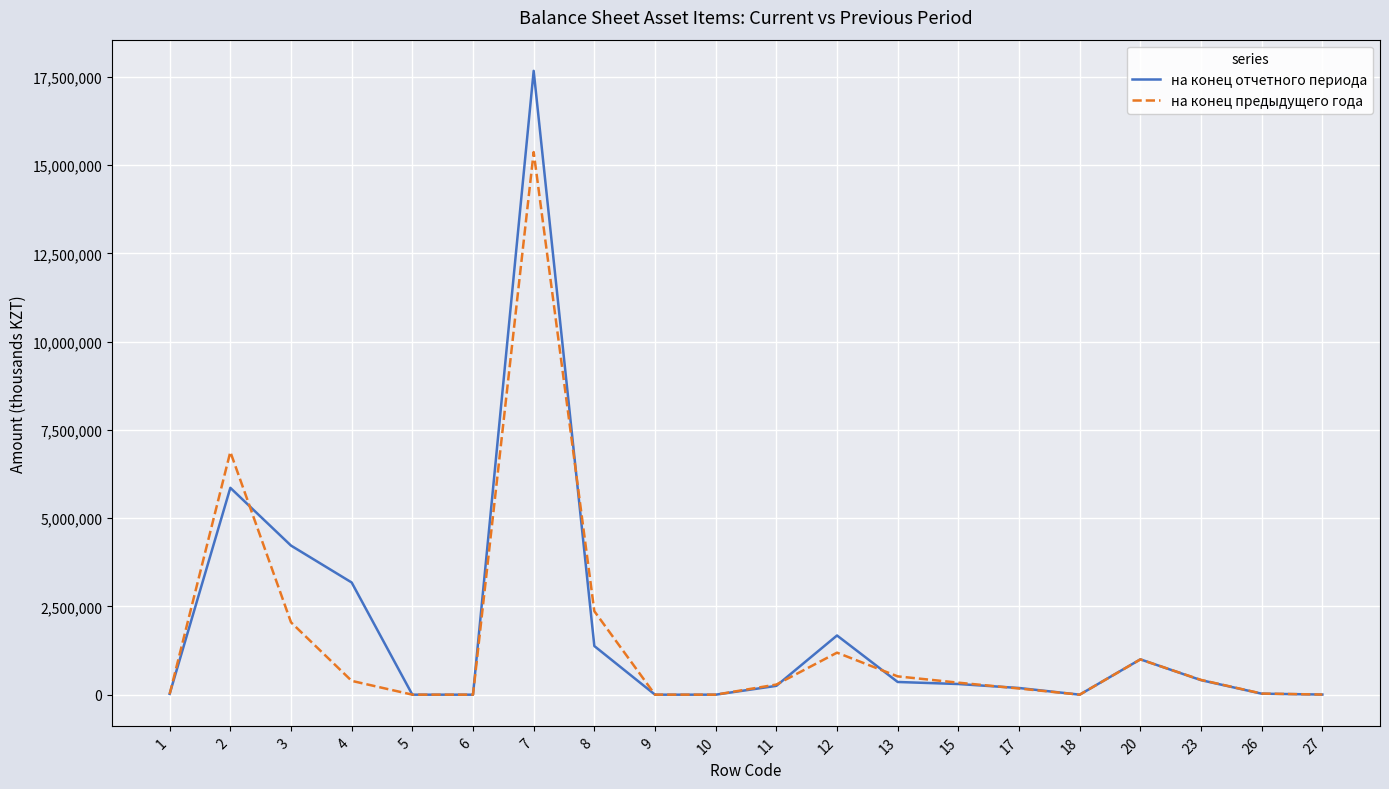

What is the difference between the maximum and minimum values in the на конец предыдущего года series?

15373250